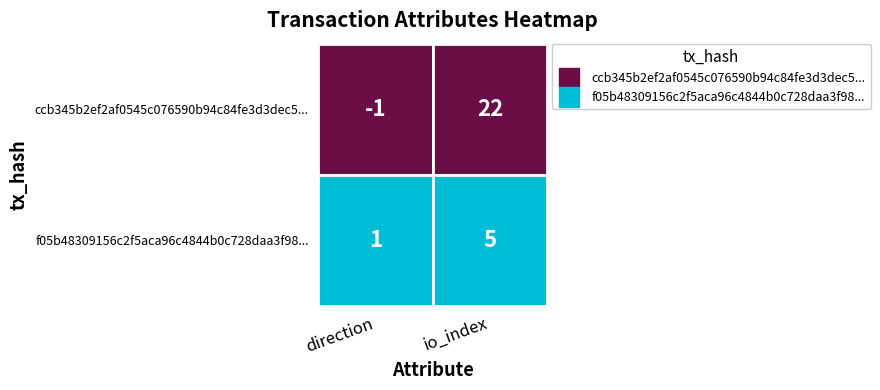

The value of f05b48309156c2f5aca96c4844b0c728daa3f98 at 1 is 8. True or false?

False